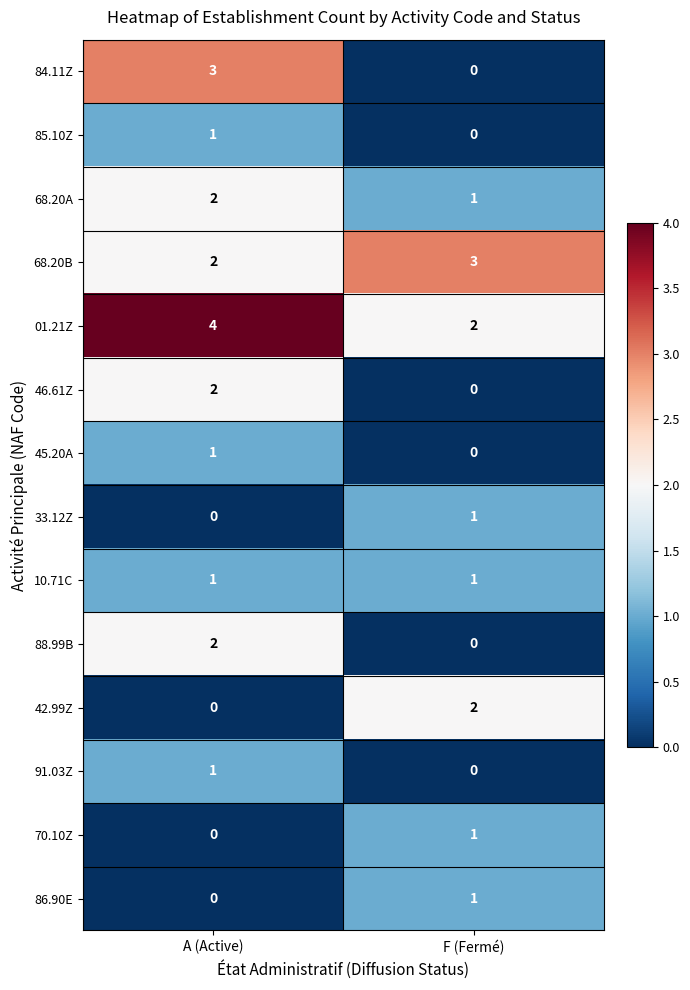

Which series has the largest range (max minus min)?

84.11Z